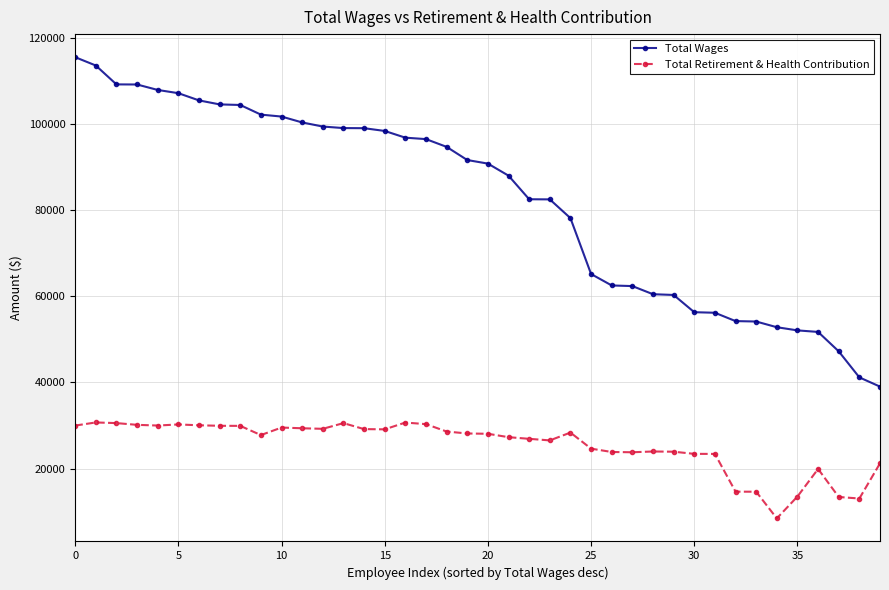

What is the difference between the second highest and second lowest values in the Total Wages series?

72462